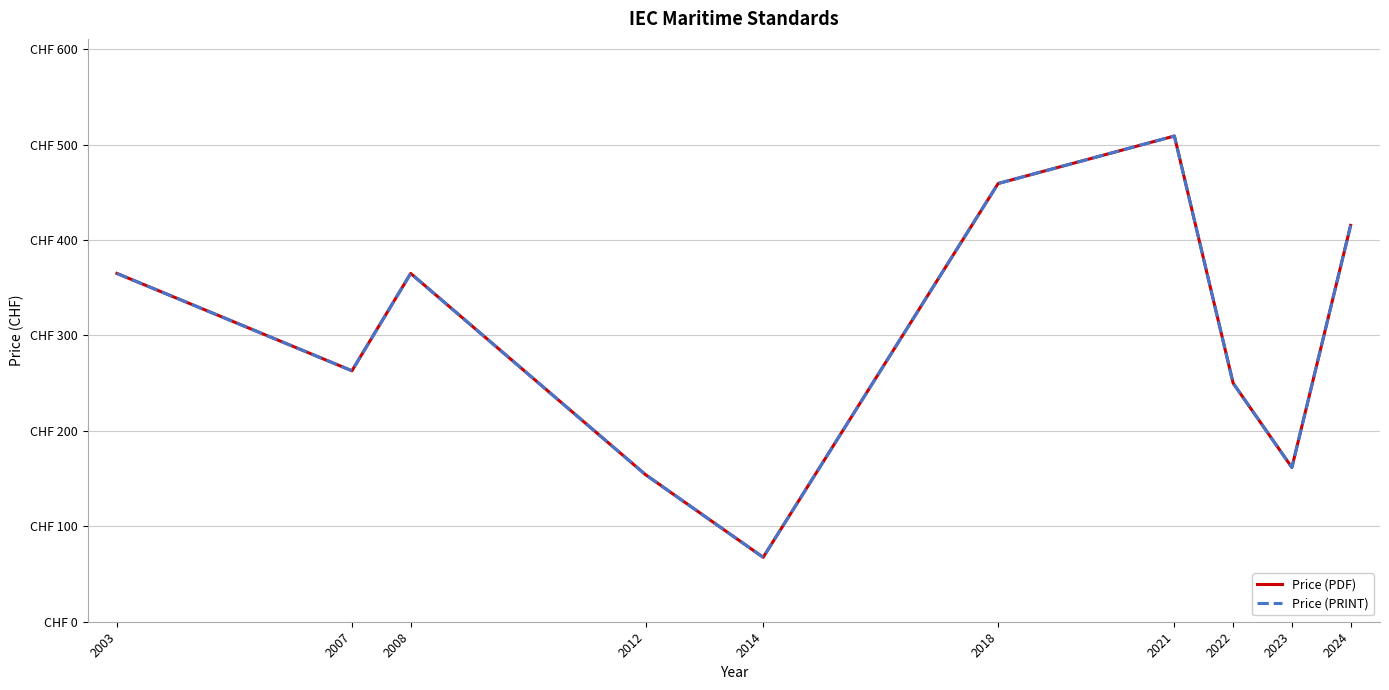

Does the chart have visible grid lines?

Yes